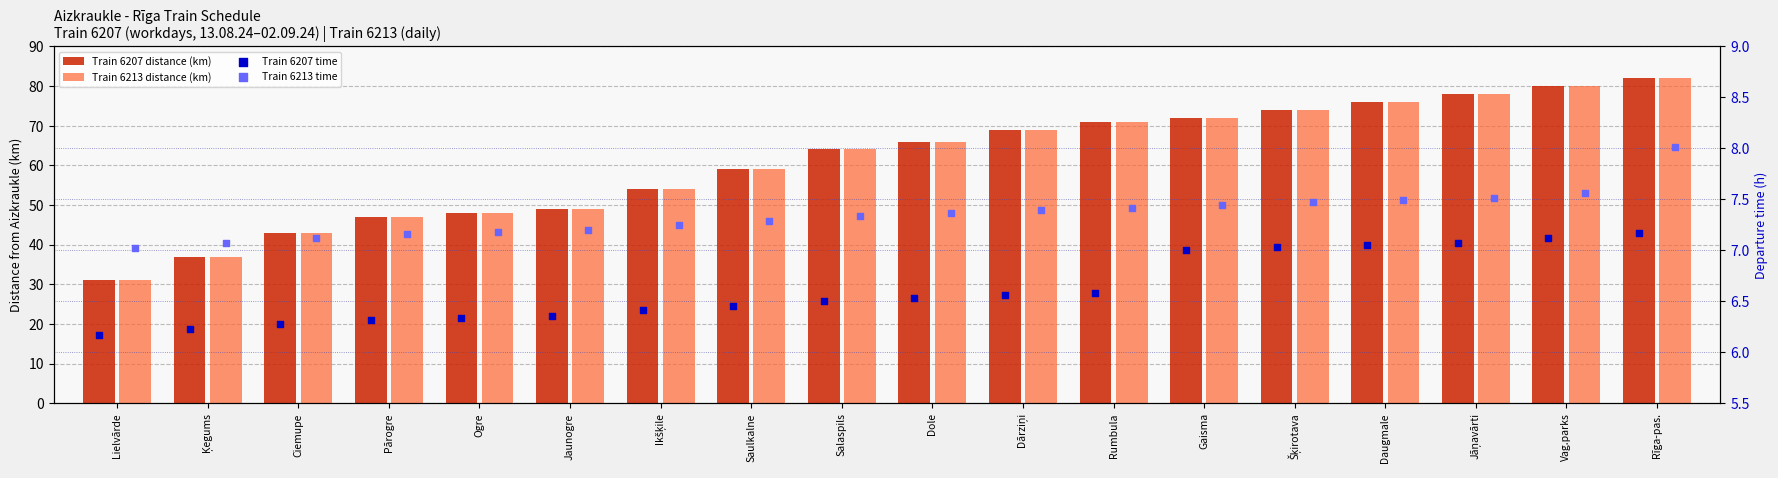

At how many categories does at least one series exceed 28?

18